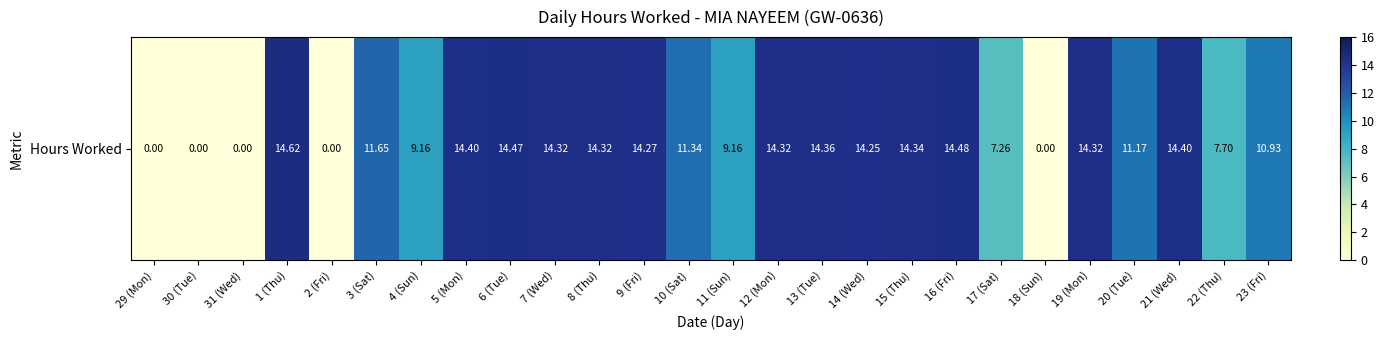

List the labels in order of value, largest first.

1 (Thu), 16 (Fri), 6 (Tue), 5 (Mon), 21 (Wed), 13 (Tue), 15 (Thu), 7 (Wed), 8 (Thu), 12 (Mon), 19 (Mon), 9 (Fri), 14 (Wed), 3 (Sat), 10 (Sat), 20 (Tue), 23 (Fri), 4 (Sun), 11 (Sun), 22 (Thu), 17 (Sat), 29 (Mon), 30 (Tue), 31 (Wed), 2 (Fri), 18 (Sun)